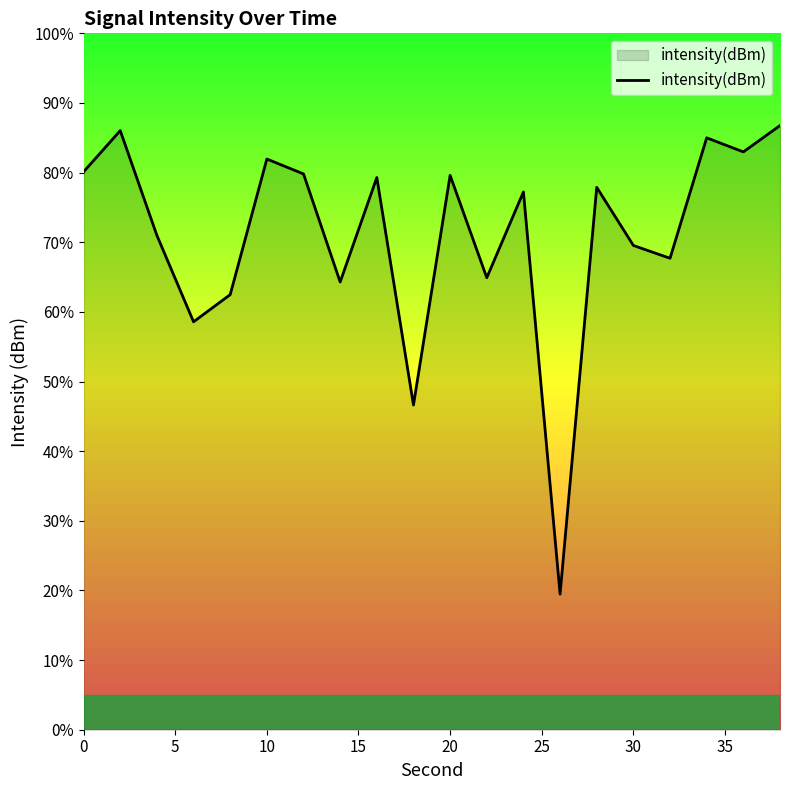

What is the smallest value displayed?

19.5